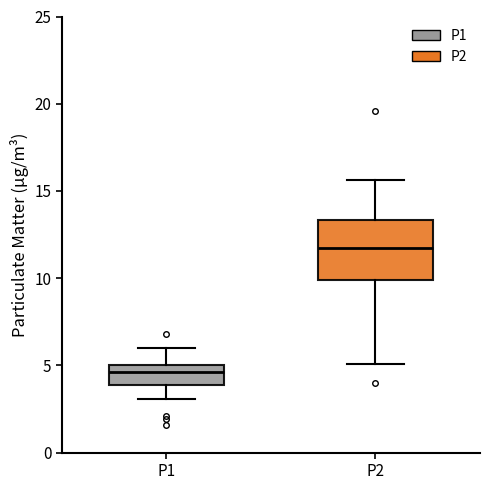

Reading left to right, read every box against the y-axis: the position of its median line, the range the box covers, and the ends of its whiskers. The values are not printed on the chart, so give them approximately, as read against the axis.

P1: median 4.5, box 4.0 to 5.0, whiskers 3.0 to 6.0
P2: median 11.5, box 10.0 to 13.5, whiskers 5.0 to 15.5